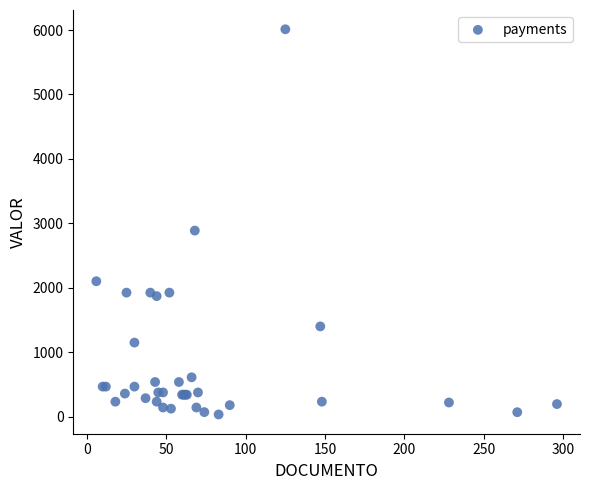

What Y value in the scatter plot is closest to 3023?

2888.0